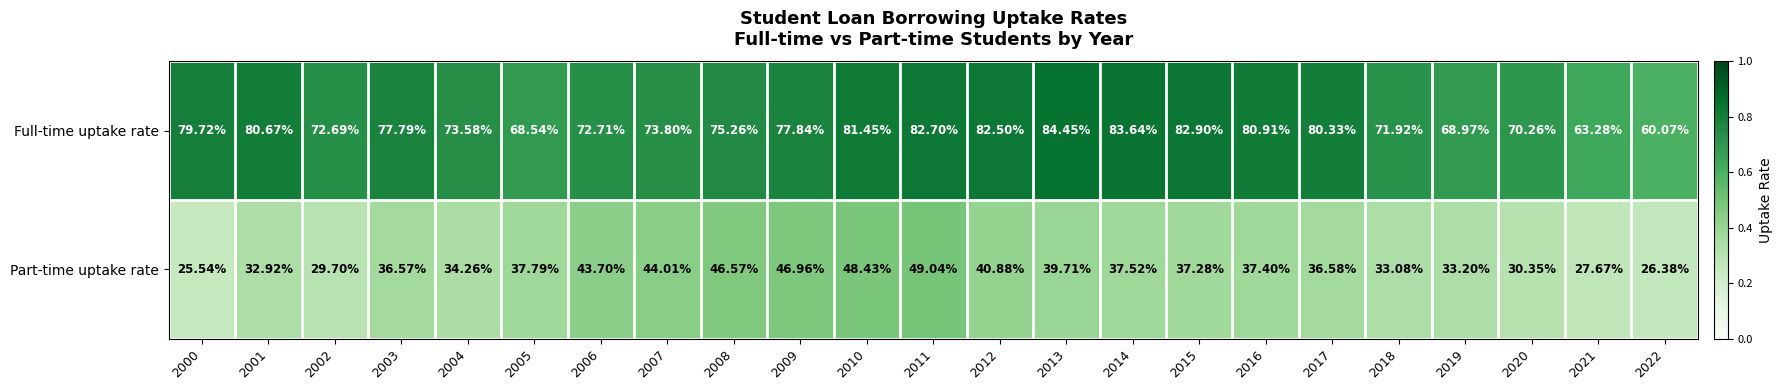

Between 2008 and 2017, which series saw the biggest shift?

Part-time uptake rate